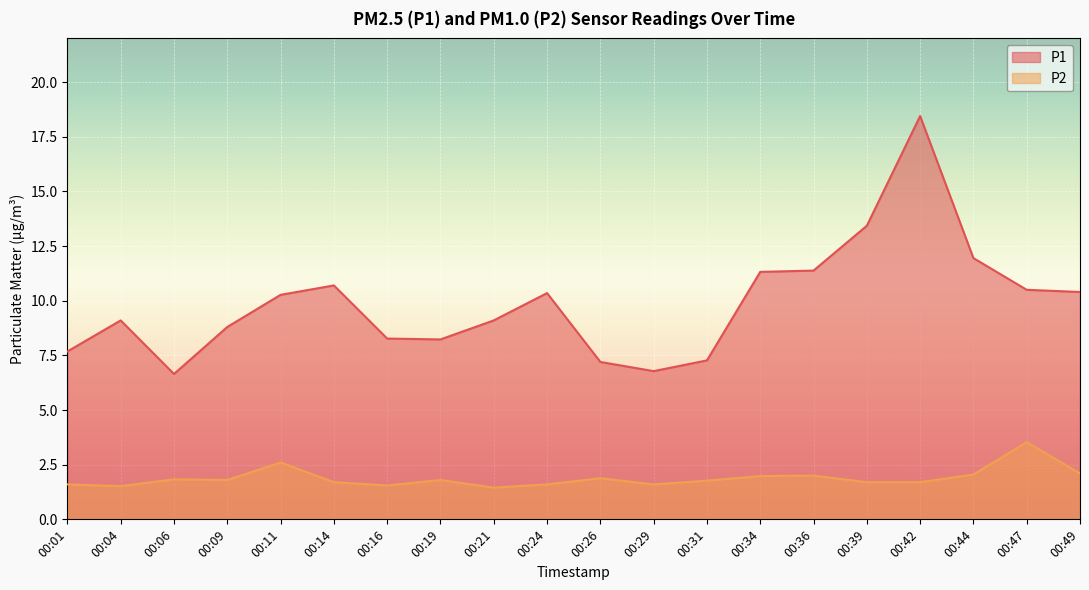

Between 00:01 and 00:21, which is larger?

00:21